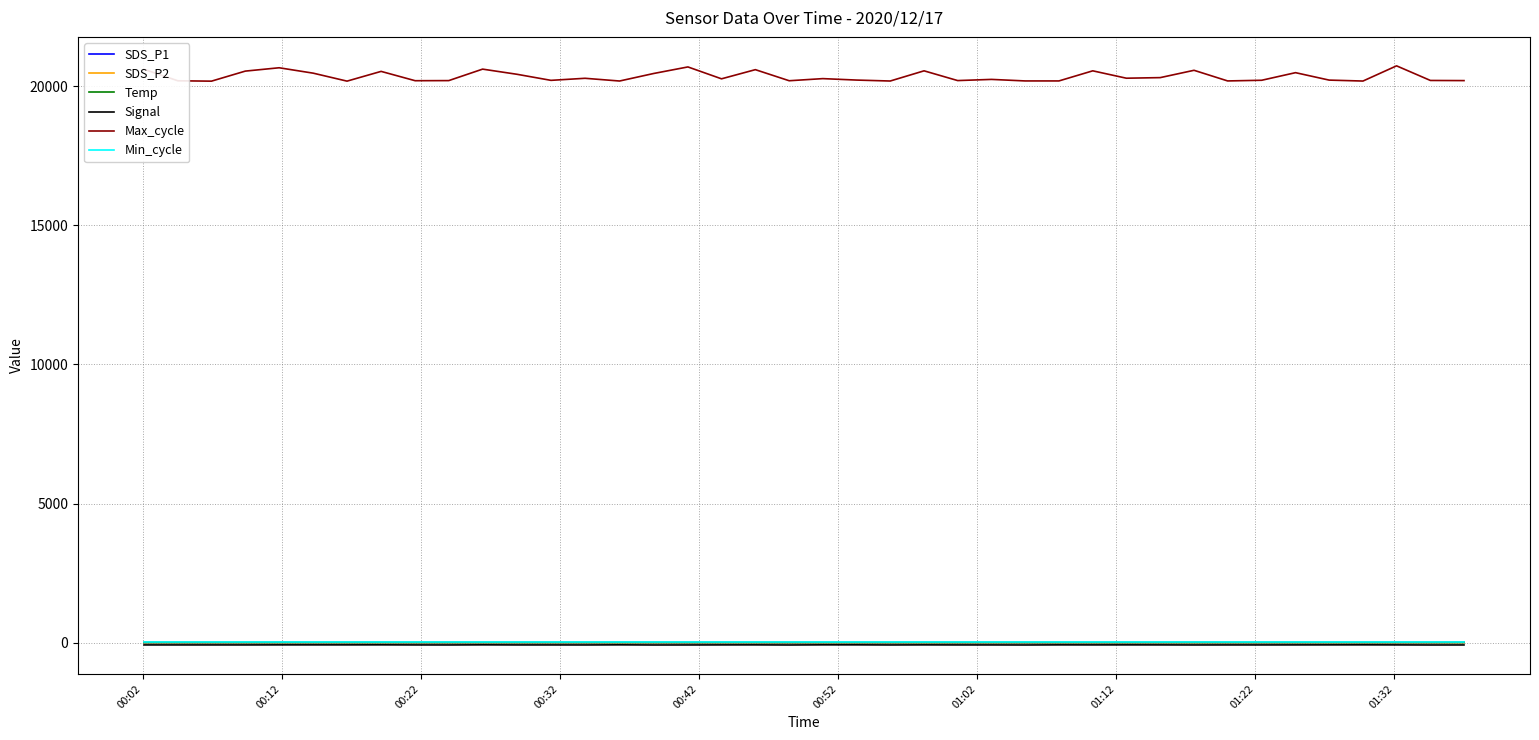

Which series has the largest total across all categories?

Max_cycle